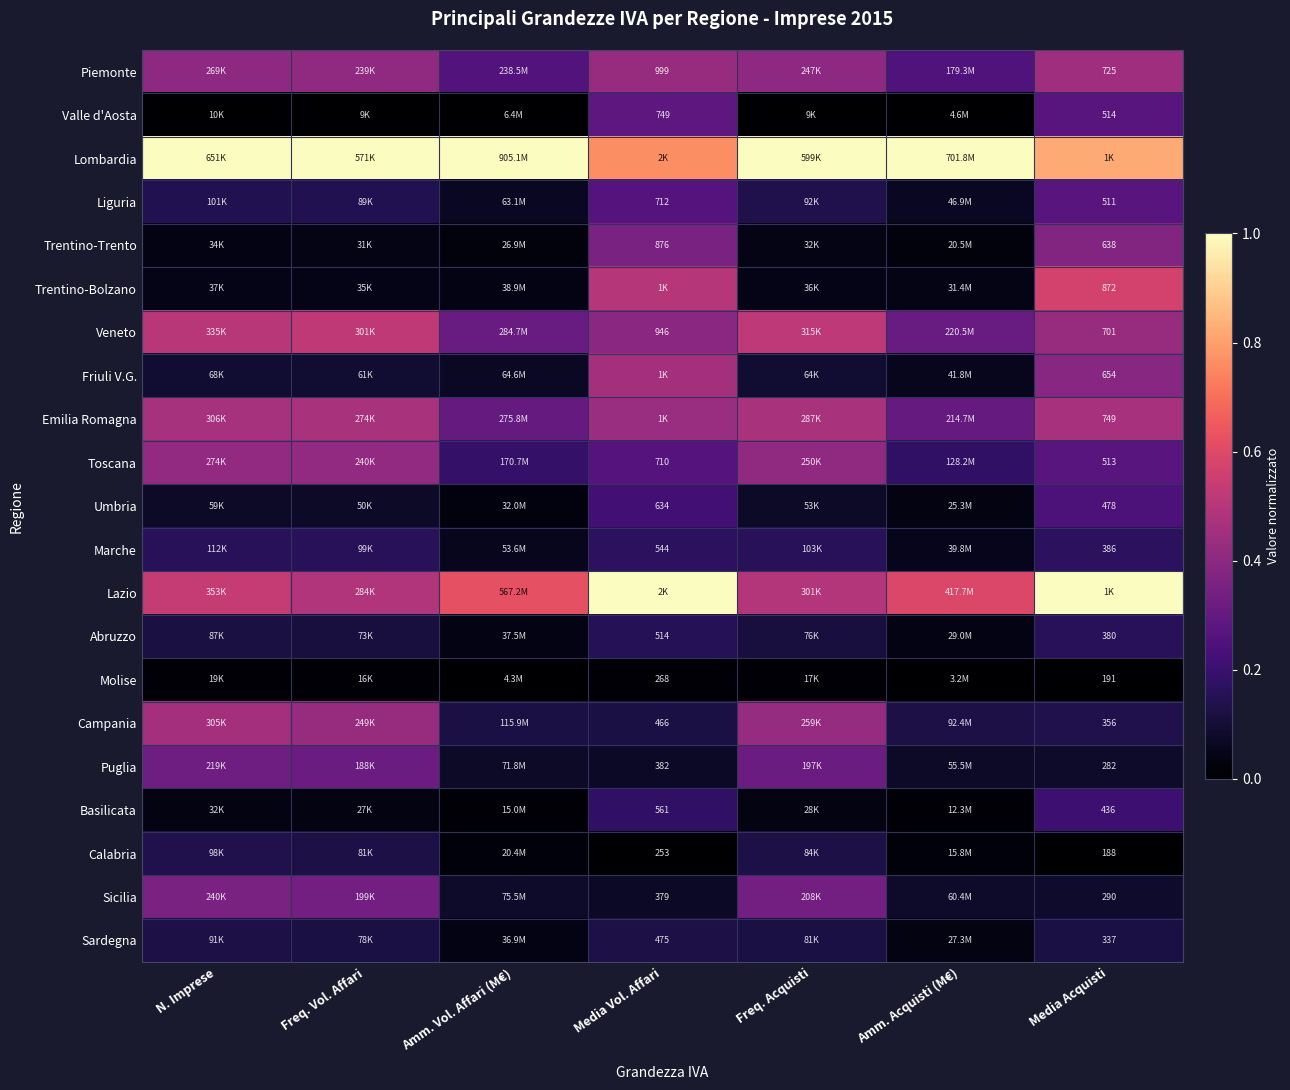

Which category has the highest value across all series?

N. Imprese